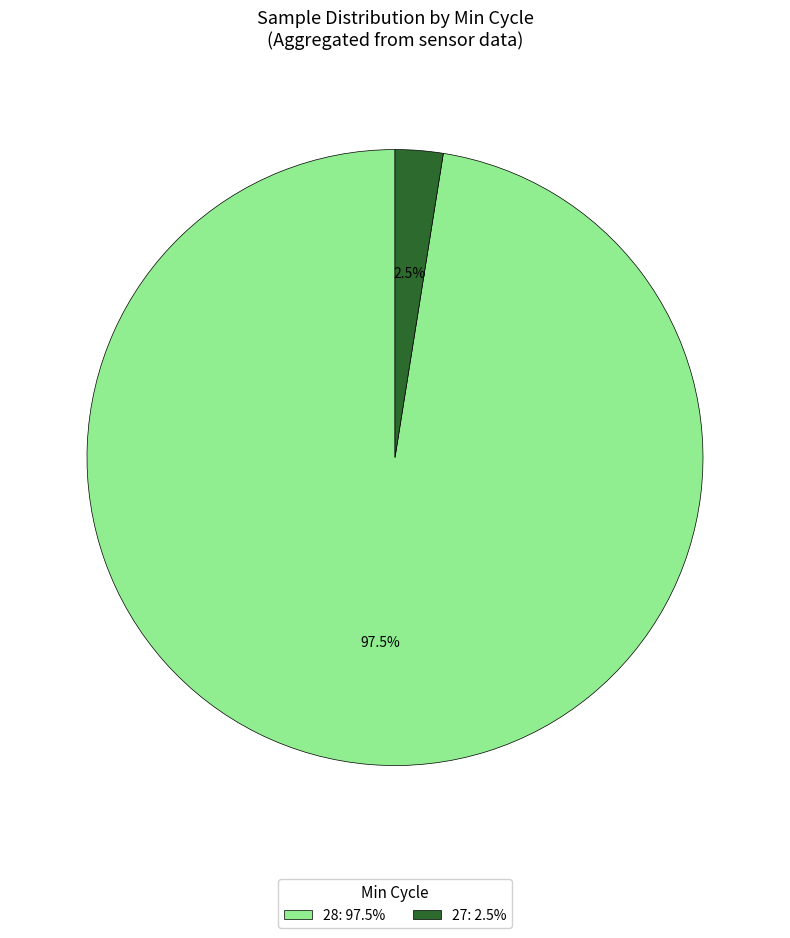

Does any single category account for the majority?

Yes